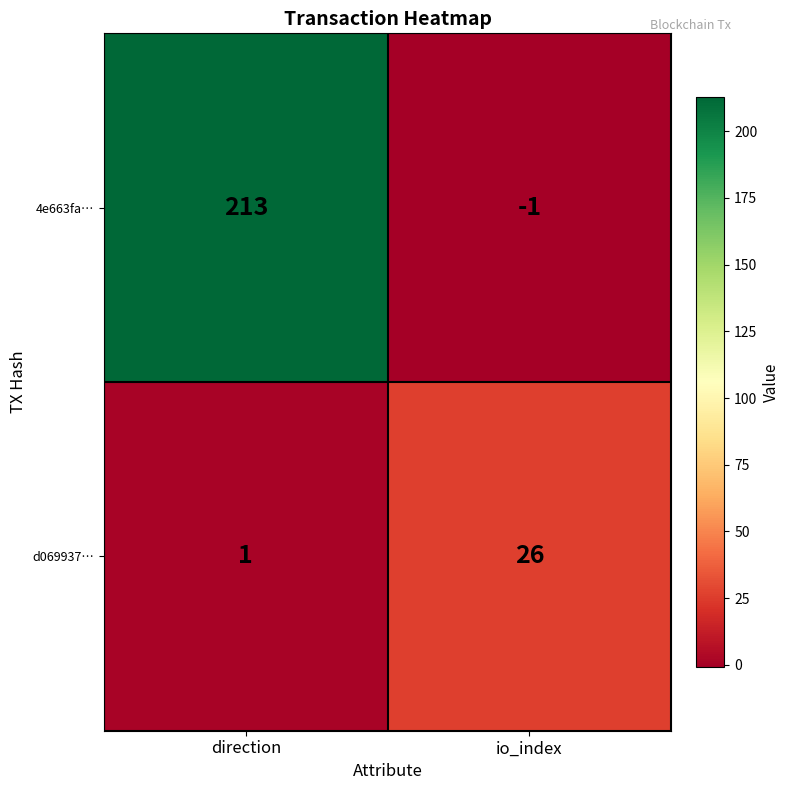

What is the average value of the 4e663fa… series?

106